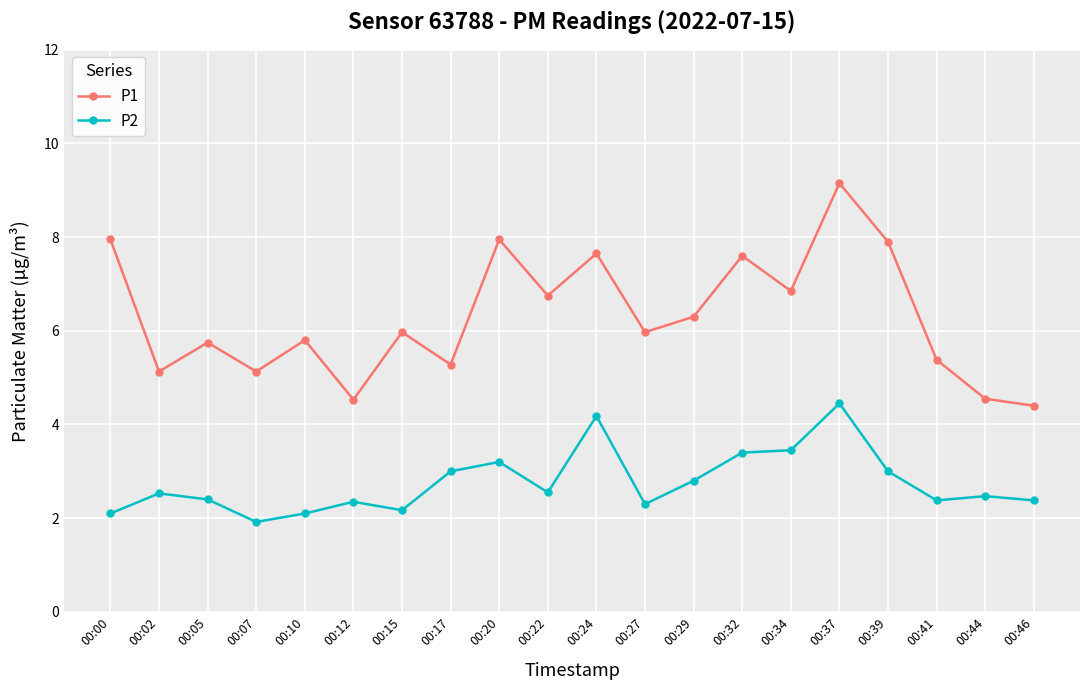

At which category does P2 reach its first local valley?

00:07